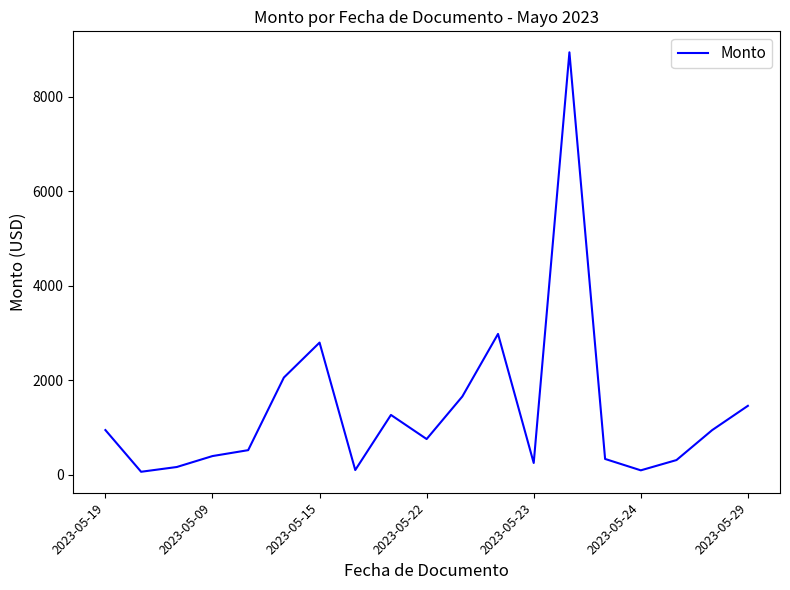

What is the difference between the maximum and minimum values?

8871.4